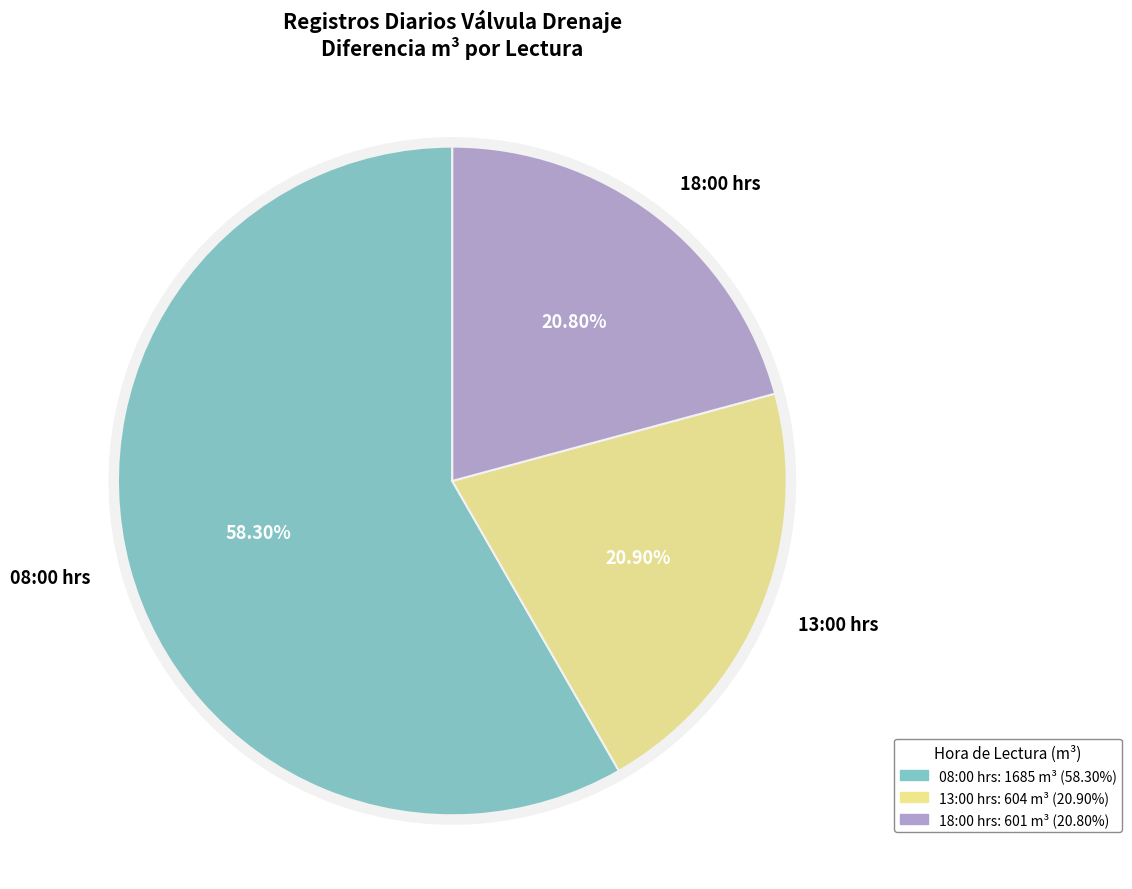

Which category has the biggest portion of the pie?

08:00 hrs